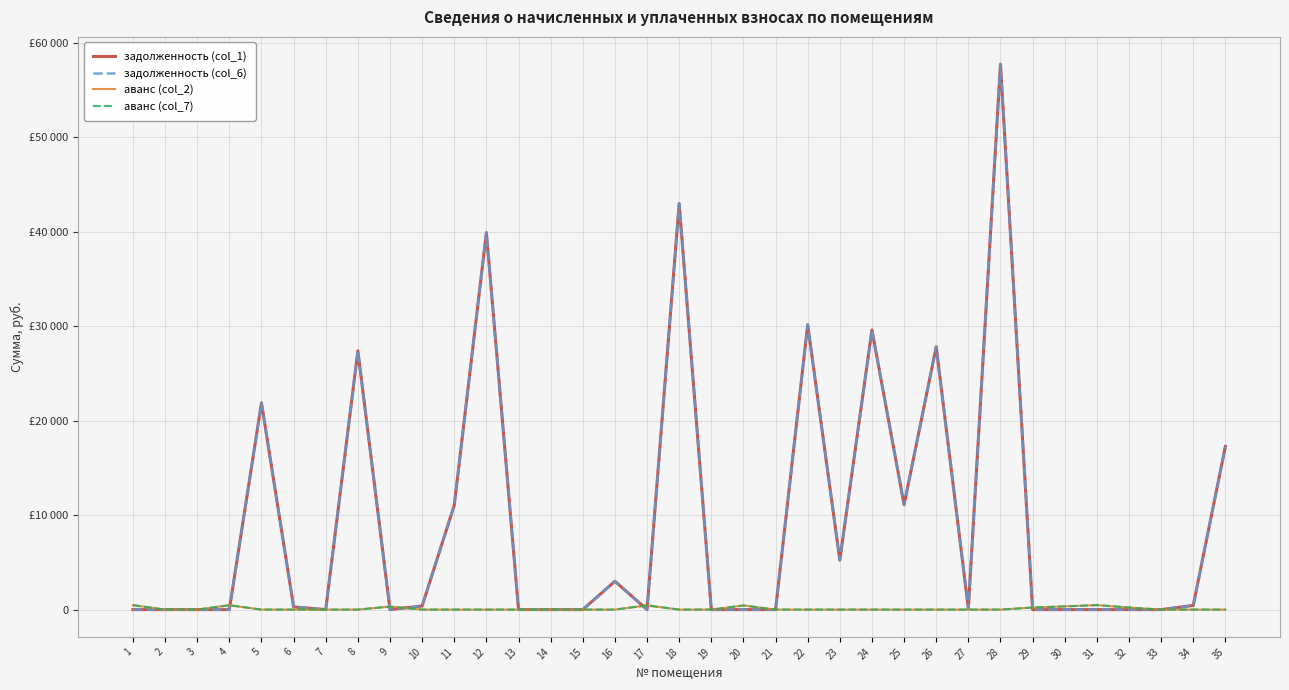

What is the difference between the second highest and minimum values in the аванс (col_2) series?

468.1